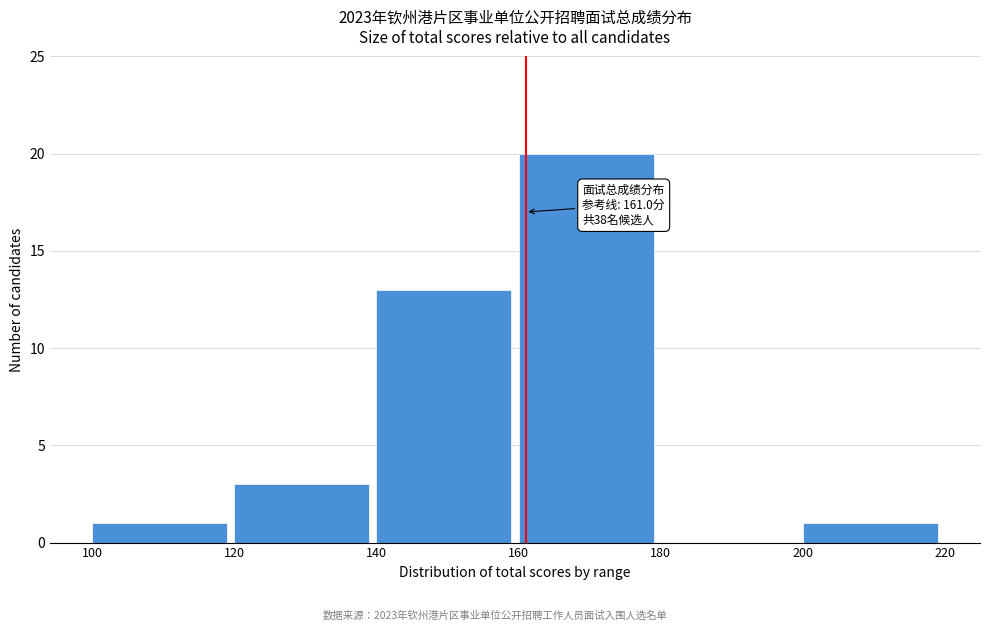

Over which range of the x-axis is the bar tallest?

160 to 180